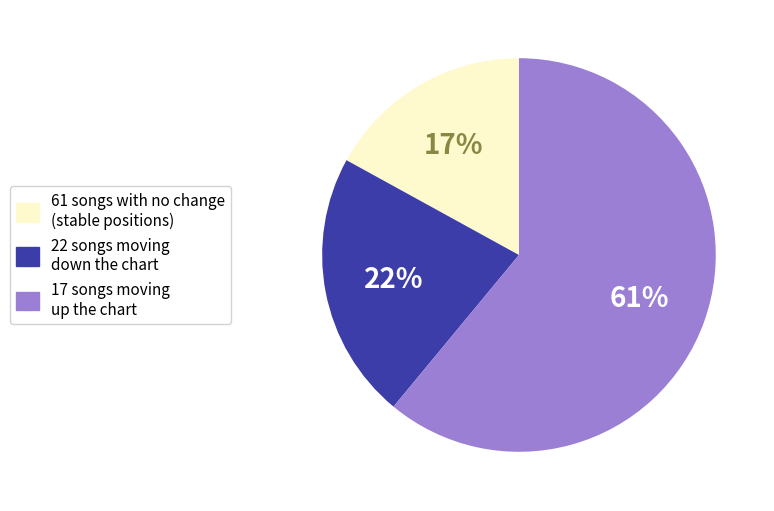

To the nearest percent, what is the average slice percentage?

33%